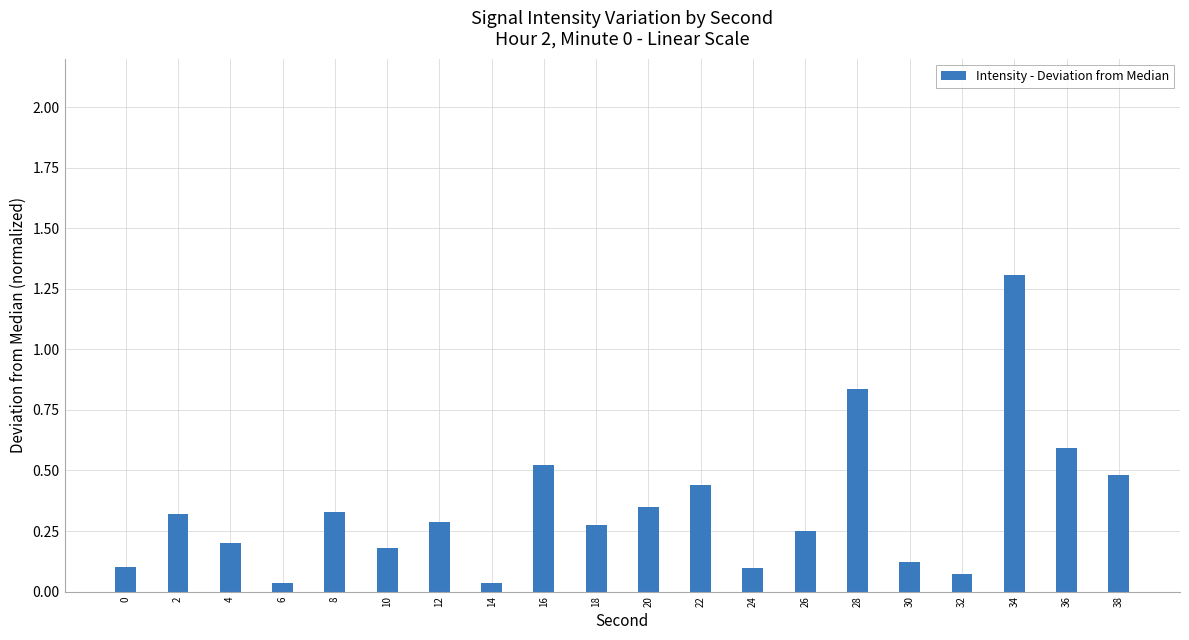

Which category has the highest value across all series?

34